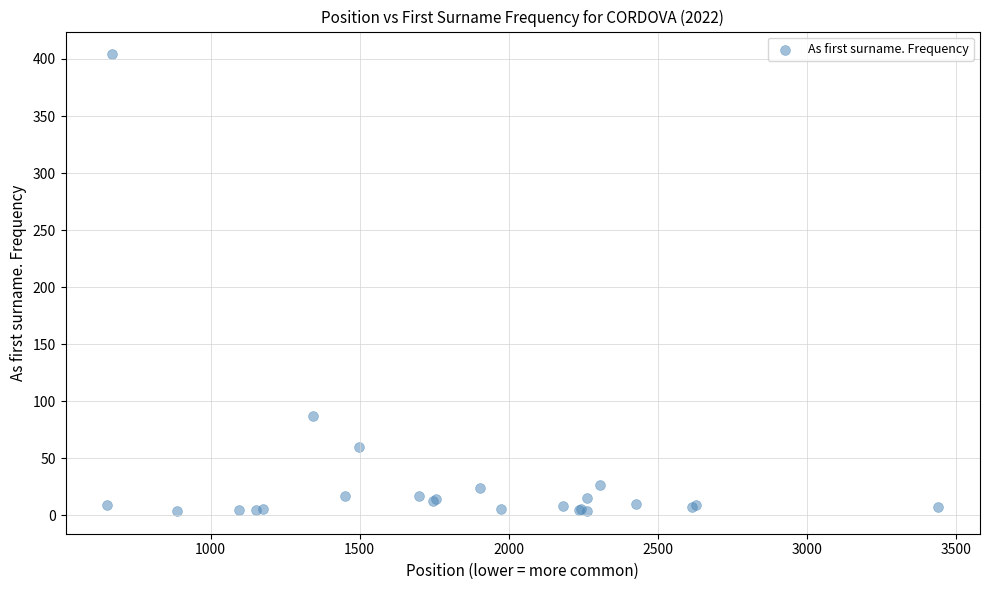

What Y value in the scatter plot is closest to 204?

87